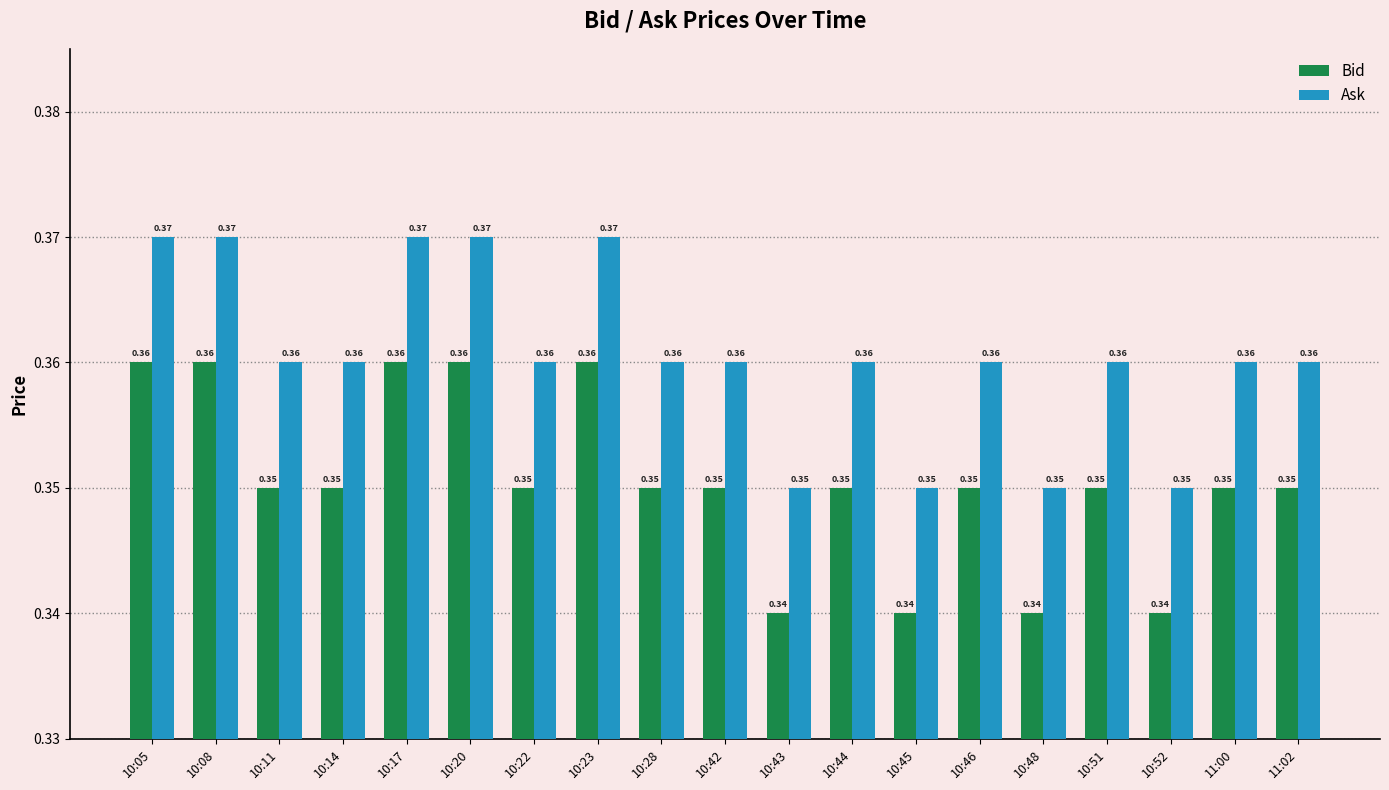

What is the sum of the Ask values at 11:02 and 10:11?

0.7